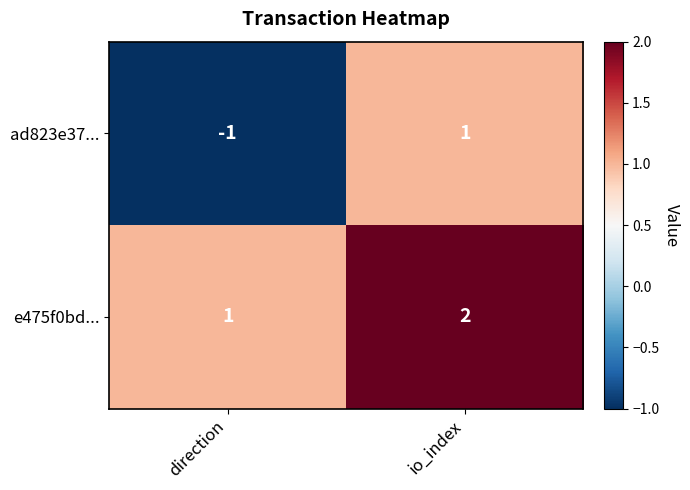

Reading left to right, transcribe all the data shown in this chart.

ad823e37...: direction=-1	io_index=1
e475f0bd...: direction=1	io_index=2